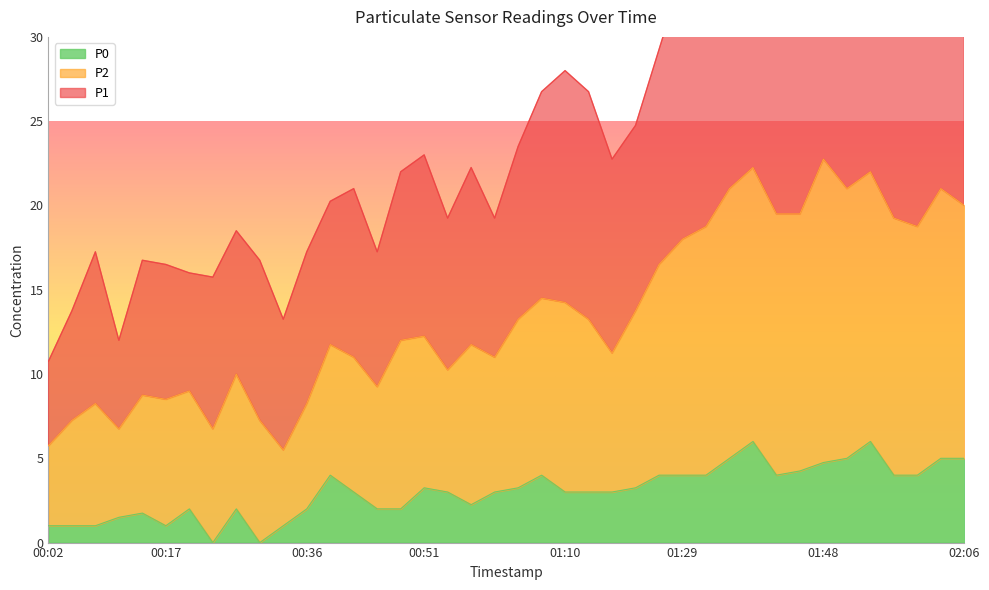

At which label does P1 reach its minimum?

00:02